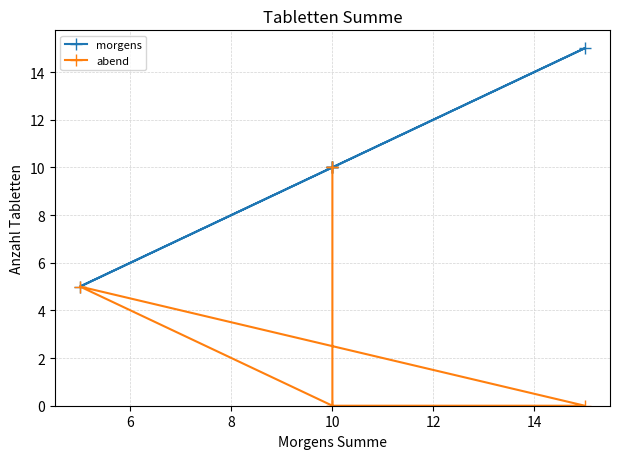

True or false: abend and morgens intersect in this chart.

False